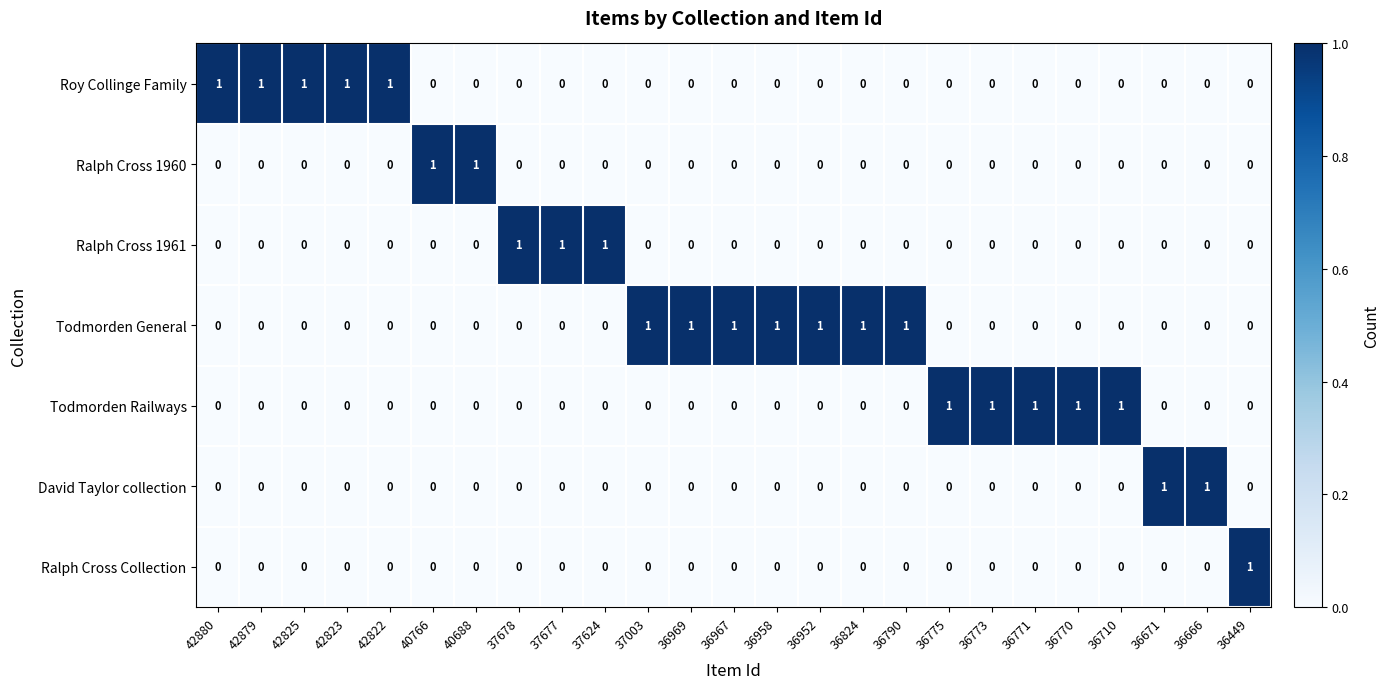

True or false: Ralph Cross 1961 has a value of 0 at 40766.

True